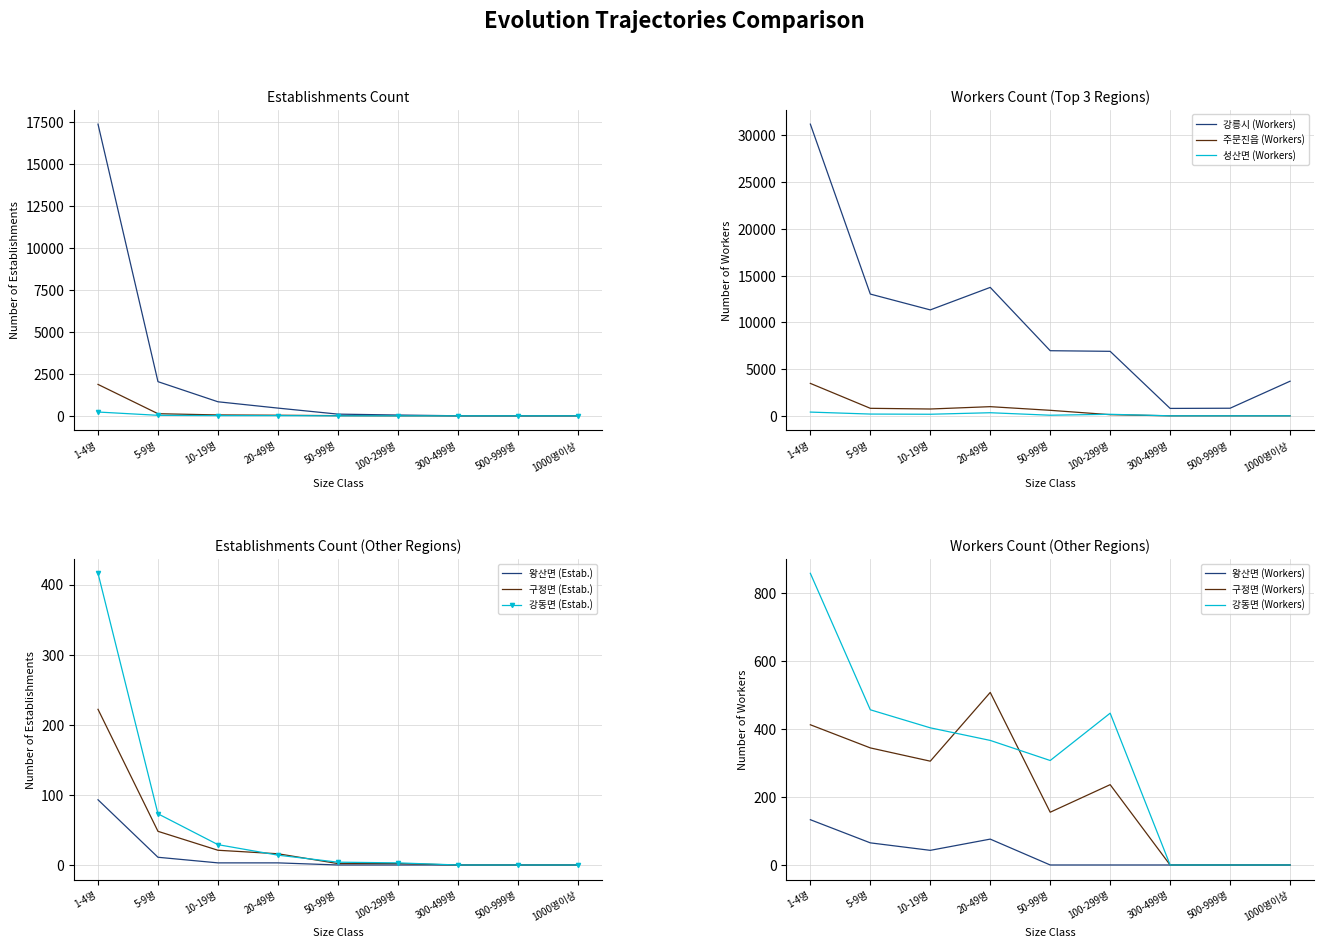

What is the lowest value of the 강릉시 (Estab.) series?

1